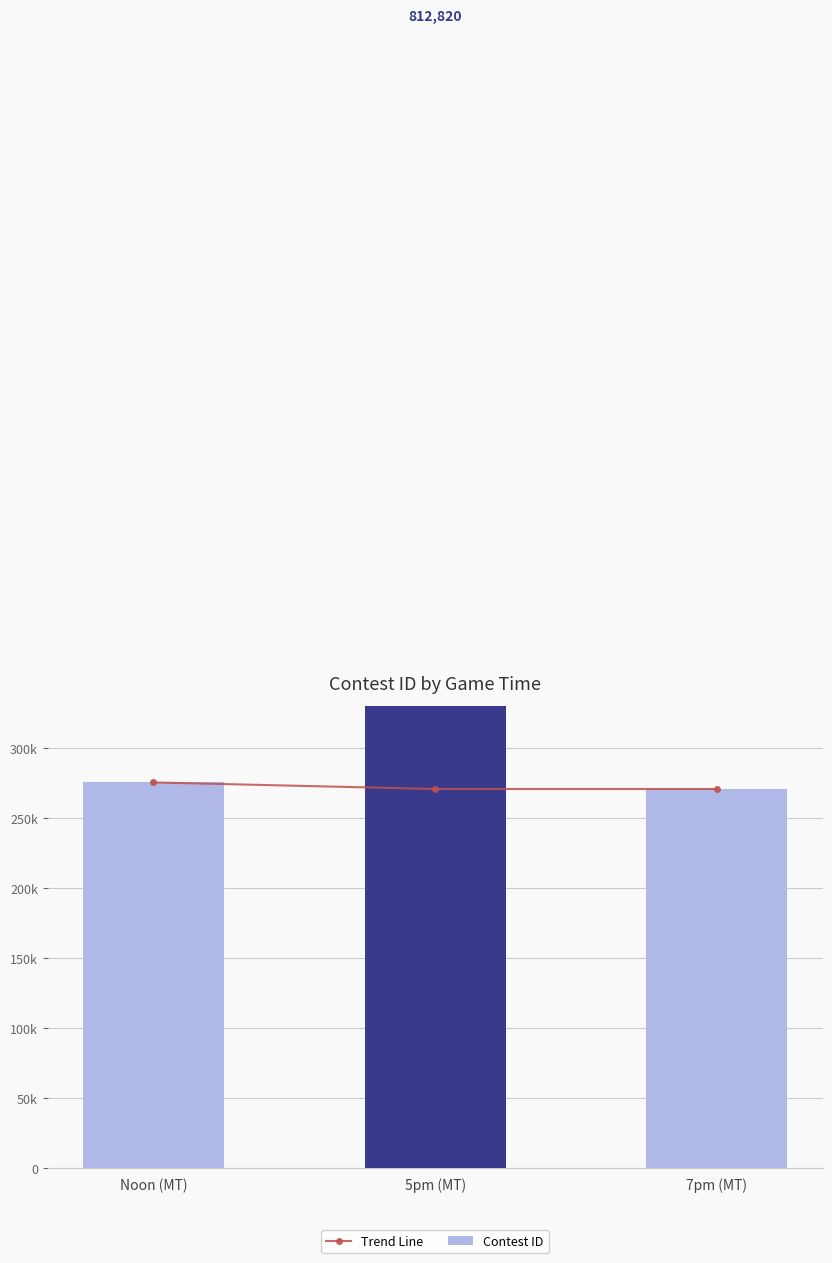

How many data points in Trend Line are above 270943?

1